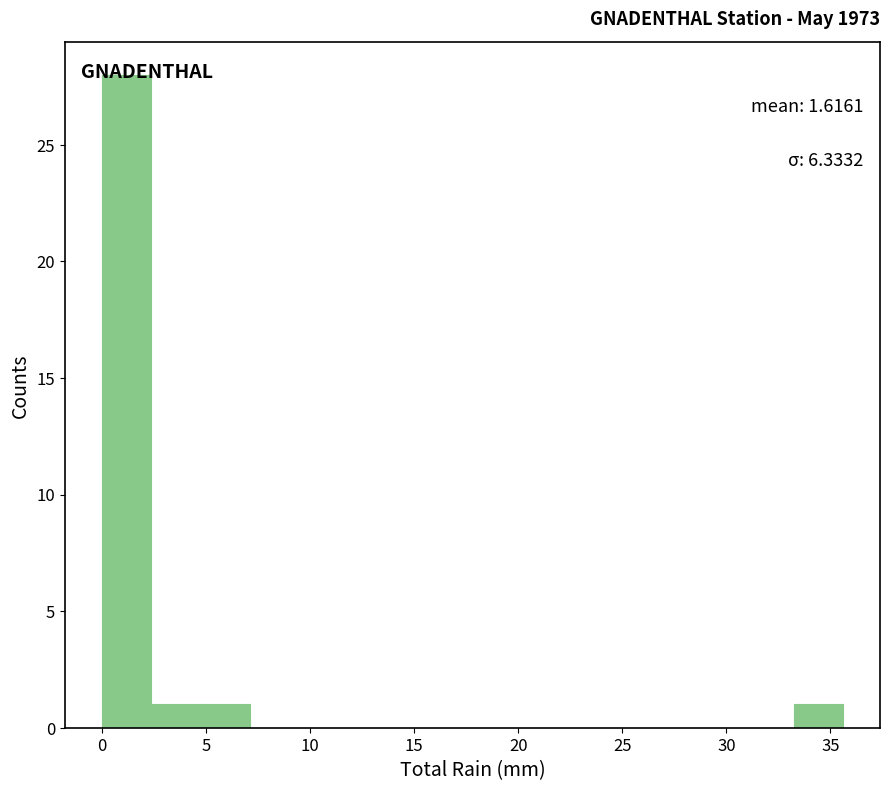

Over which range of the x-axis is the bar tallest?

0.0 to 2.5